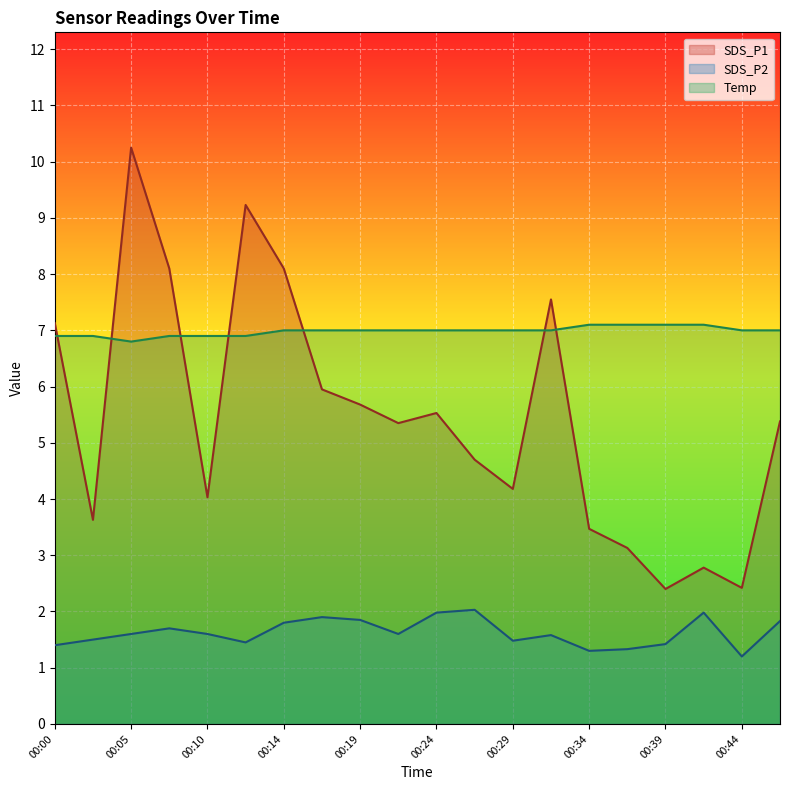

Reading left to right, what are all the values shown in this chart?

SDS_P1: 00:00=7.1	00:02=3.6	00:05=10.2	00:07=8.1	00:10=4.0	00:12=9.2	00:14=8.1	00:17=6.0	00:19=5.7	00:22=5.3	00:24=5.5	00:26=4.7	00:29=4.2	00:31=7.5	00:34=3.5	00:36=3.1	00:39=2.4	00:41=2.8	00:44=2.4	00:46=5.4
SDS_P2: 00:00=1.4	00:02=1.5	00:05=1.6	00:07=1.7	00:10=1.6	00:12=1.4	00:14=1.8	00:17=1.9	00:19=1.9	00:22=1.6	00:24=2.0	00:26=2.0	00:29=1.5	00:31=1.6	00:34=1.3	00:36=1.3	00:39=1.4	00:41=2.0	00:44=1.2	00:46=1.8
Temp: 00:00=6.9	00:02=6.9	00:05=6.8	00:07=6.9	00:10=6.9	00:12=6.9	00:14=7.0	00:17=7.0	00:19=7.0	00:22=7.0	00:24=7.0	00:26=7.0	00:29=7.0	00:31=7.0	00:34=7.1	00:36=7.1	00:39=7.1	00:41=7.1	00:44=7.0	00:46=7.0